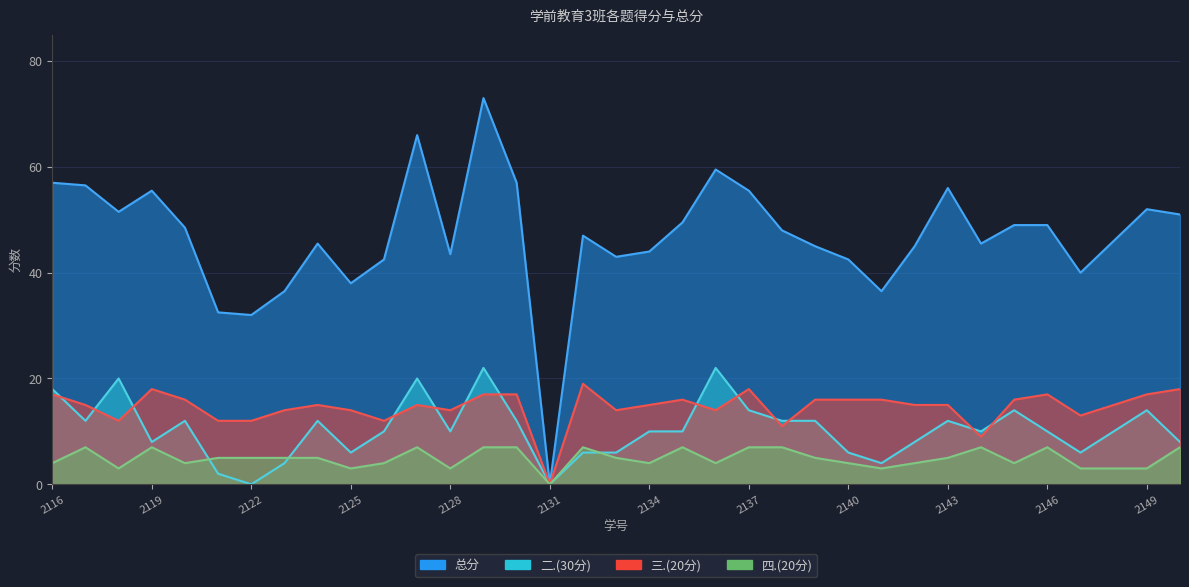

Which category has the lowest value in the 总分 series?

2131